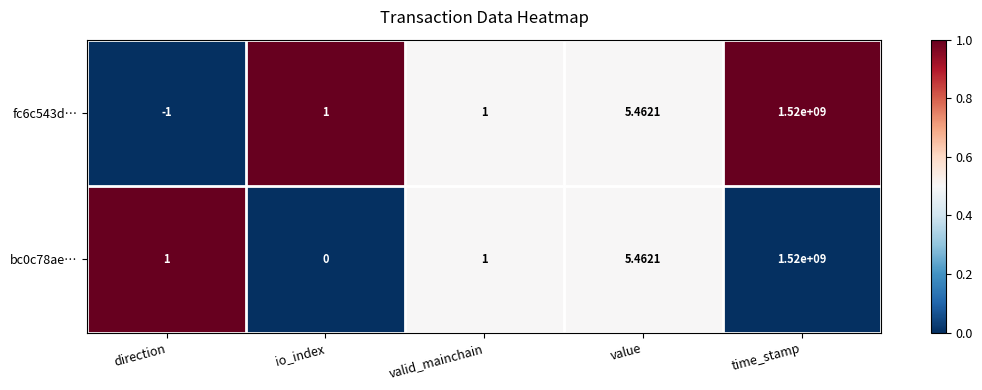

At which label is bc0c78ae… closest to 760000000?

value